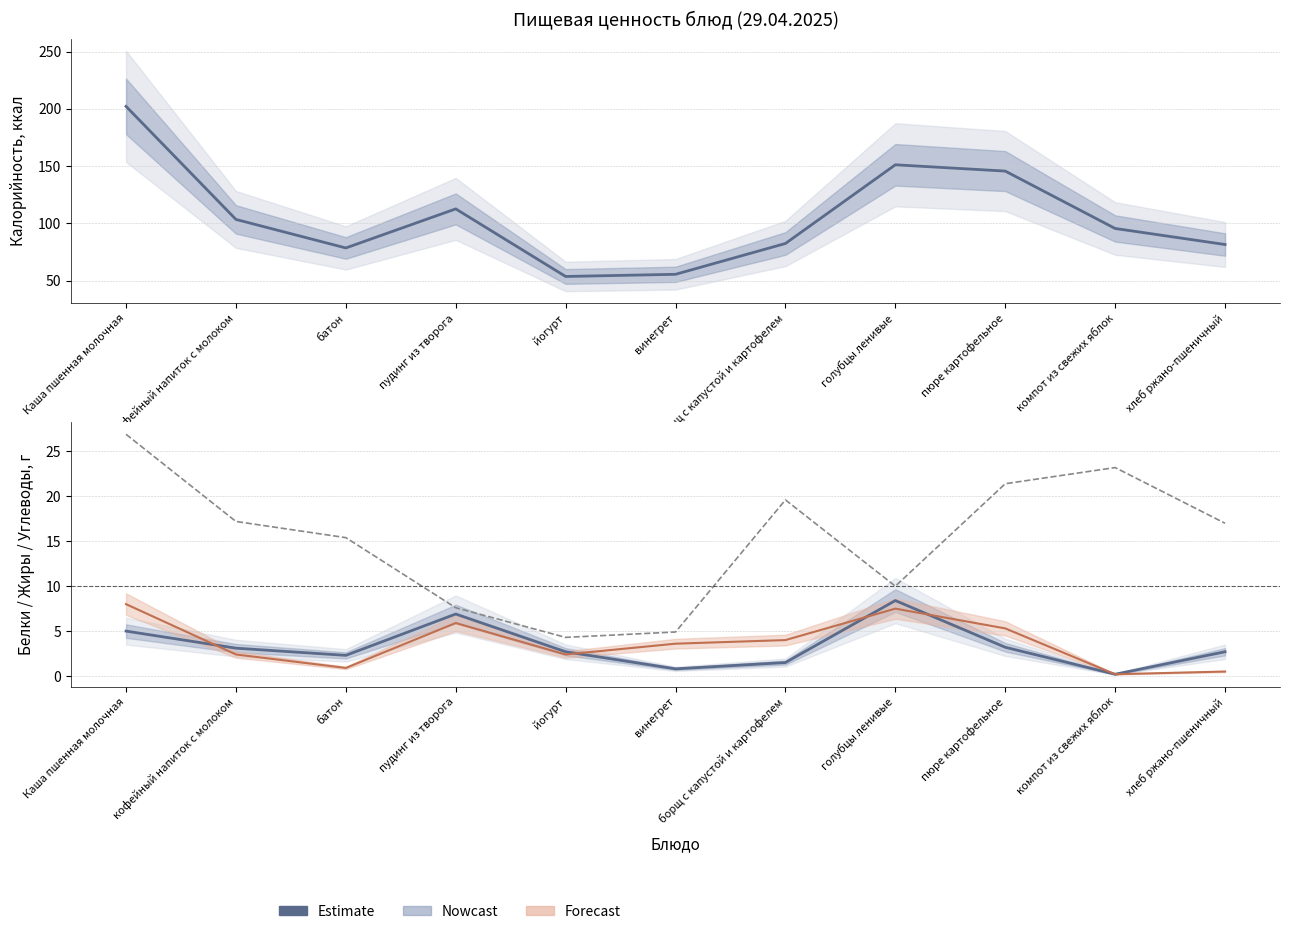

Does the chart display data point markers on the line(s)?

No